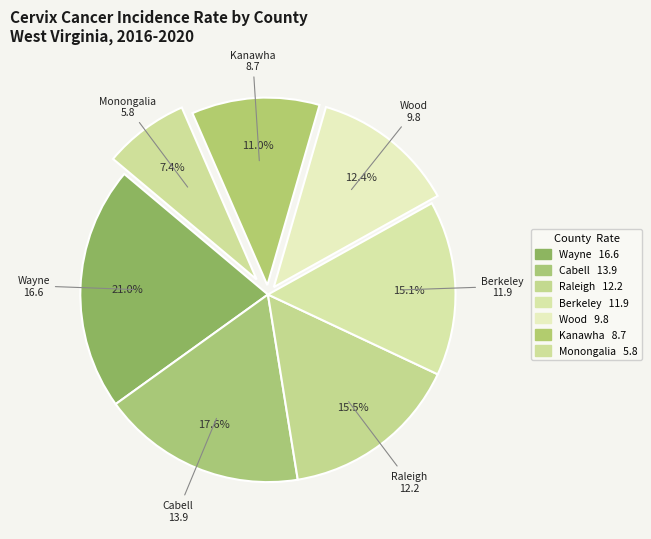

How many segments does this pie chart have?

7